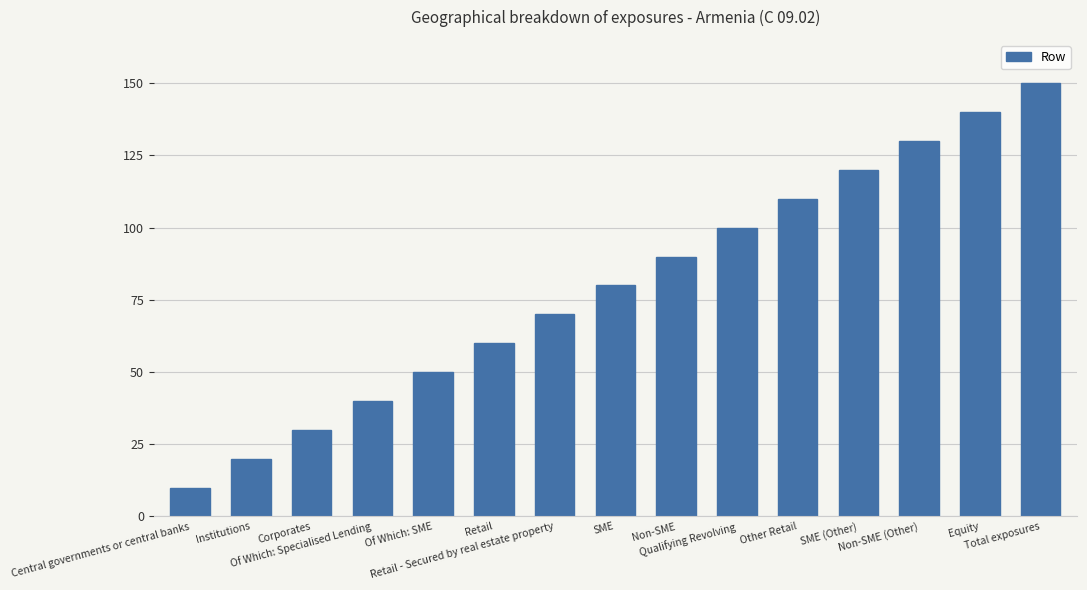

What is the average value?

80